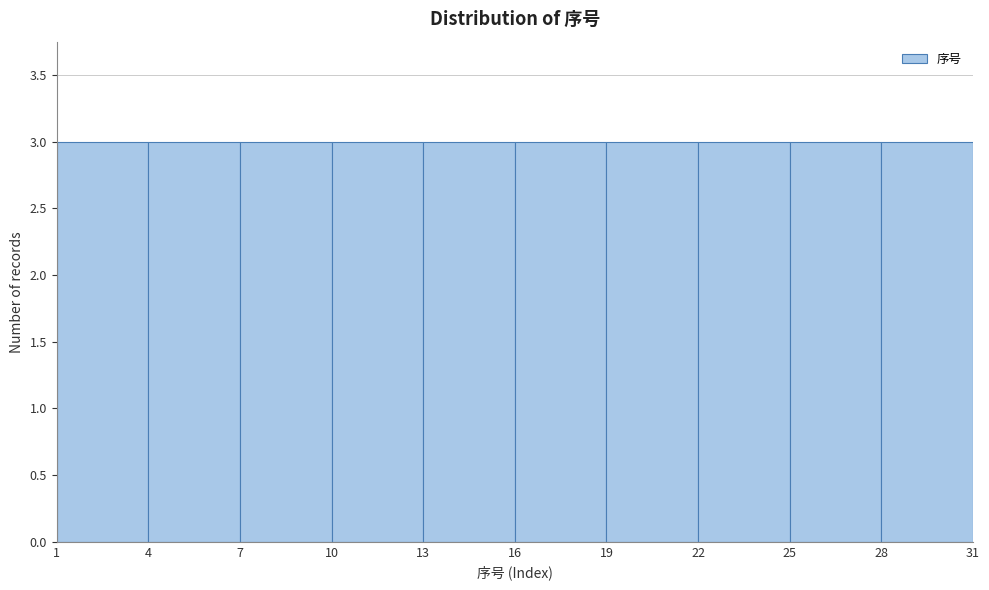

How tall is the bar that spans 22 to 25 on the x-axis? The values are not printed on the chart, so give them approximately, as read against the axis.

3